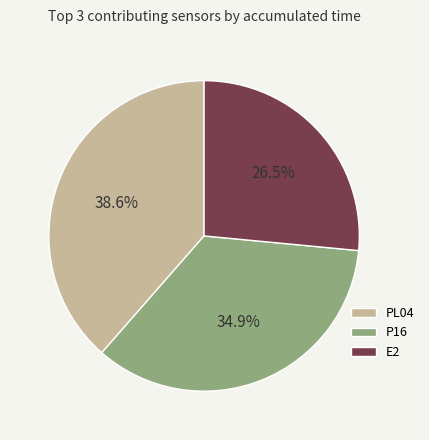

Rank the categories by value from highest to lowest.

PL04, P16, E2